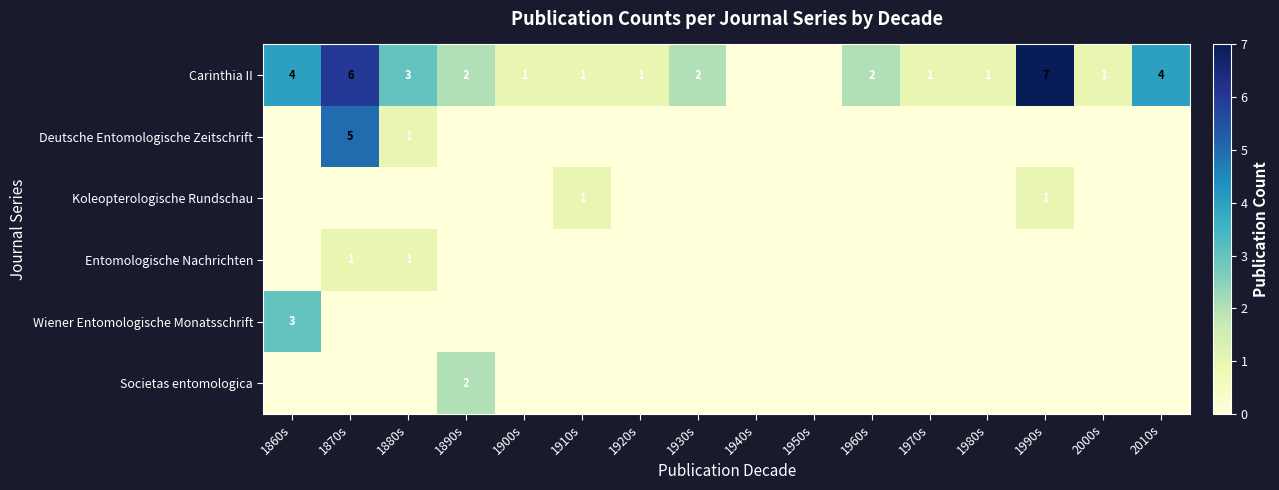

What is the total value across all series at 1970s?

1